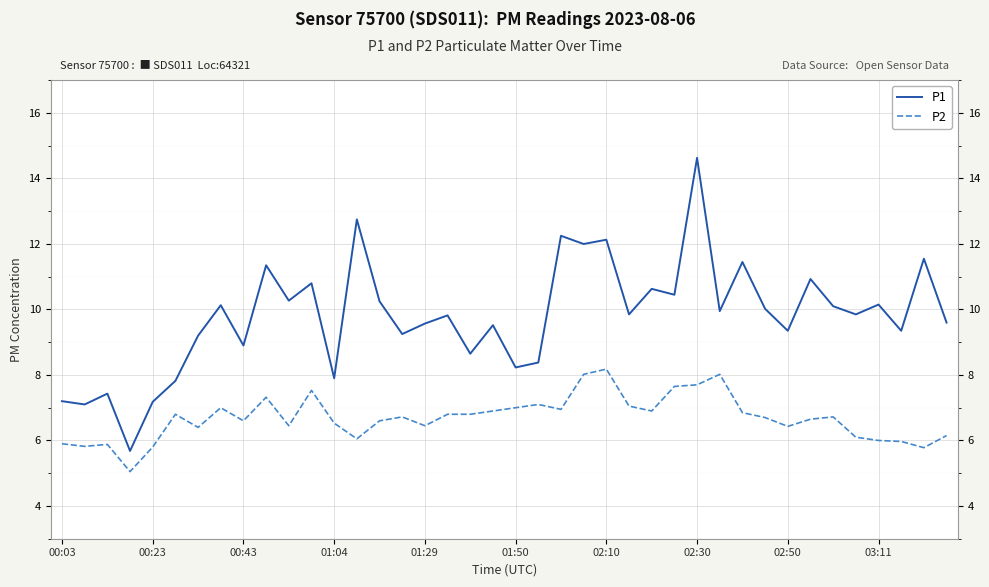

True or false: P2 and P1 intersect in this chart.

False